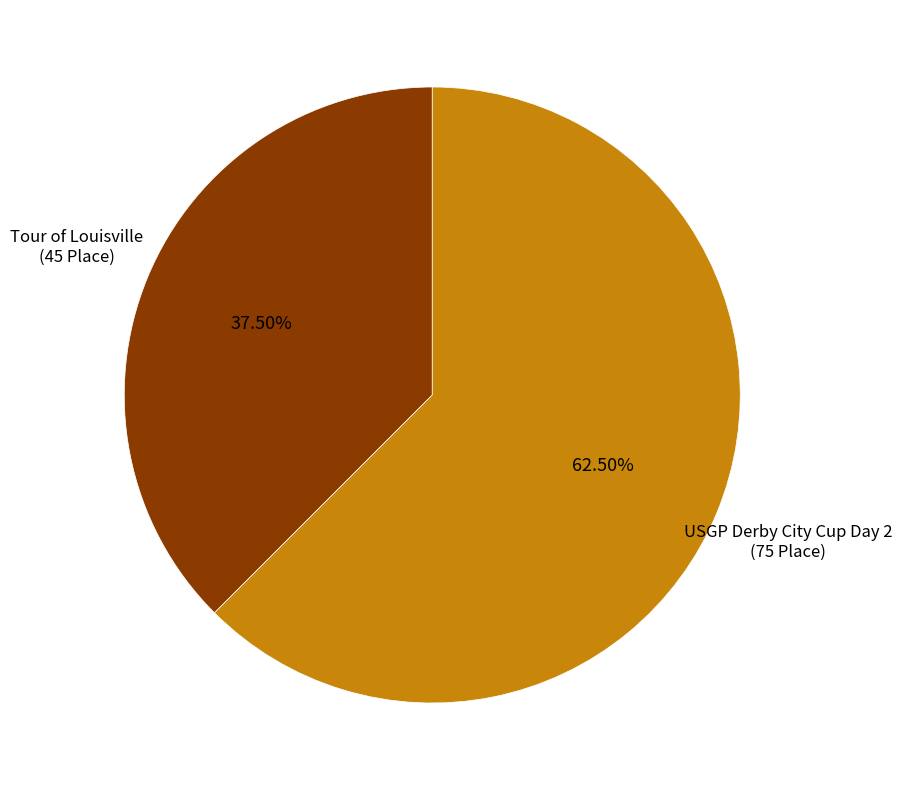

Does any single category account for the majority?

Yes